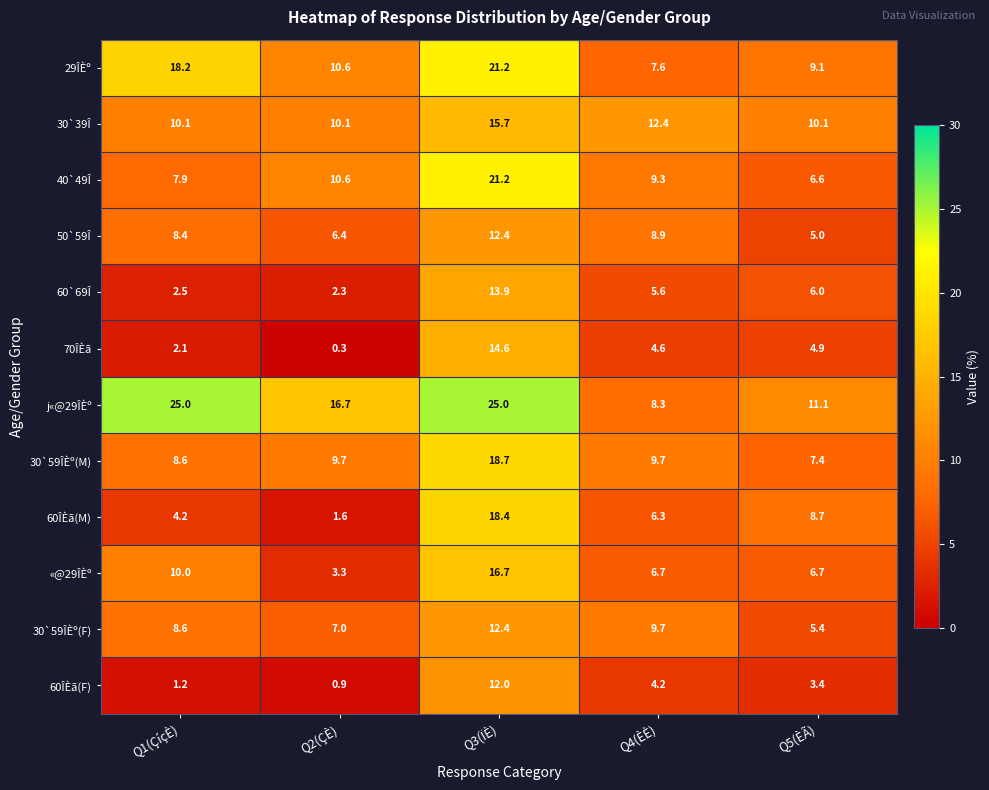

Which series has the widest spread of values?

60ÎÈã(M)